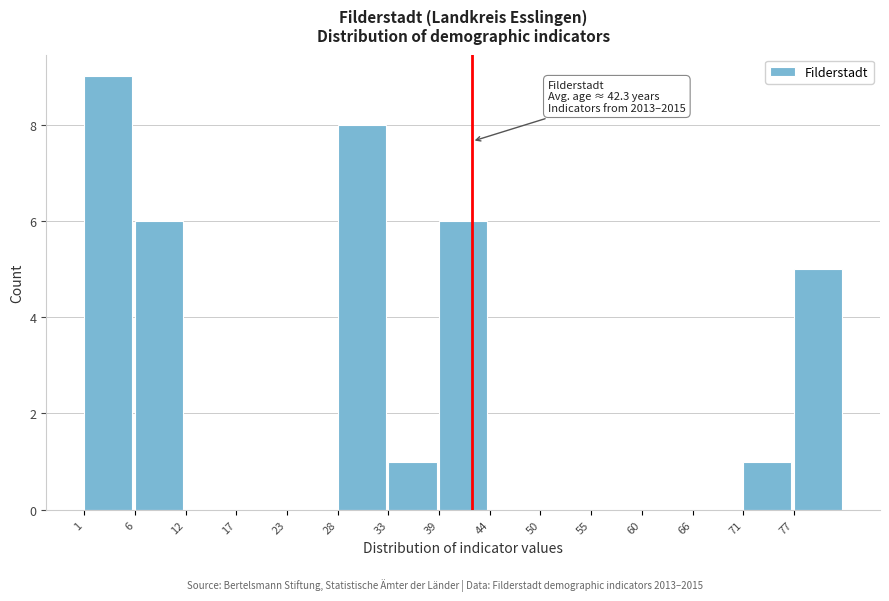

Over which range of the x-axis is the bar tallest?

1.0 to 6.4